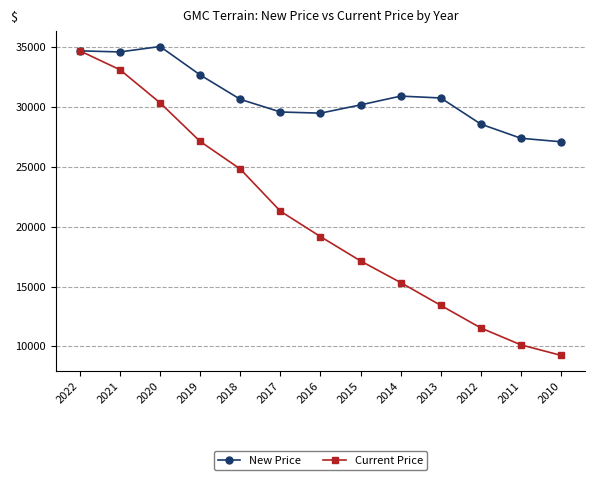

Which series has the largest range (max minus min)?

Current Price